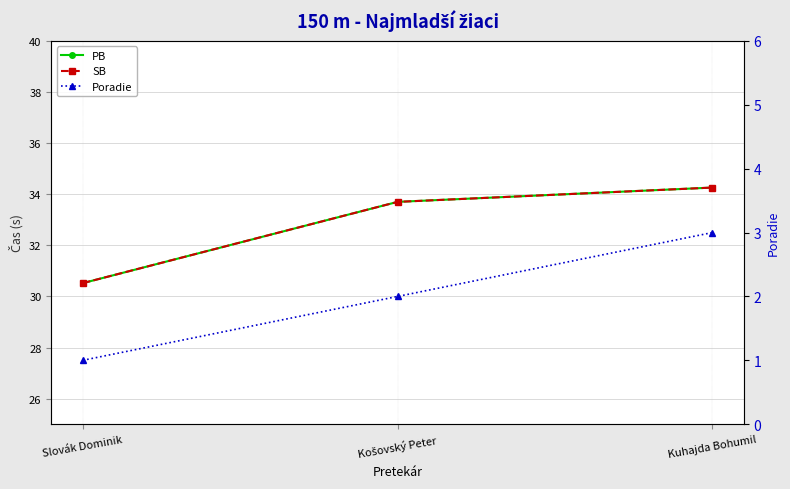

Is it true that SB equals 34.3 at Kuhajda Bohumil?

True